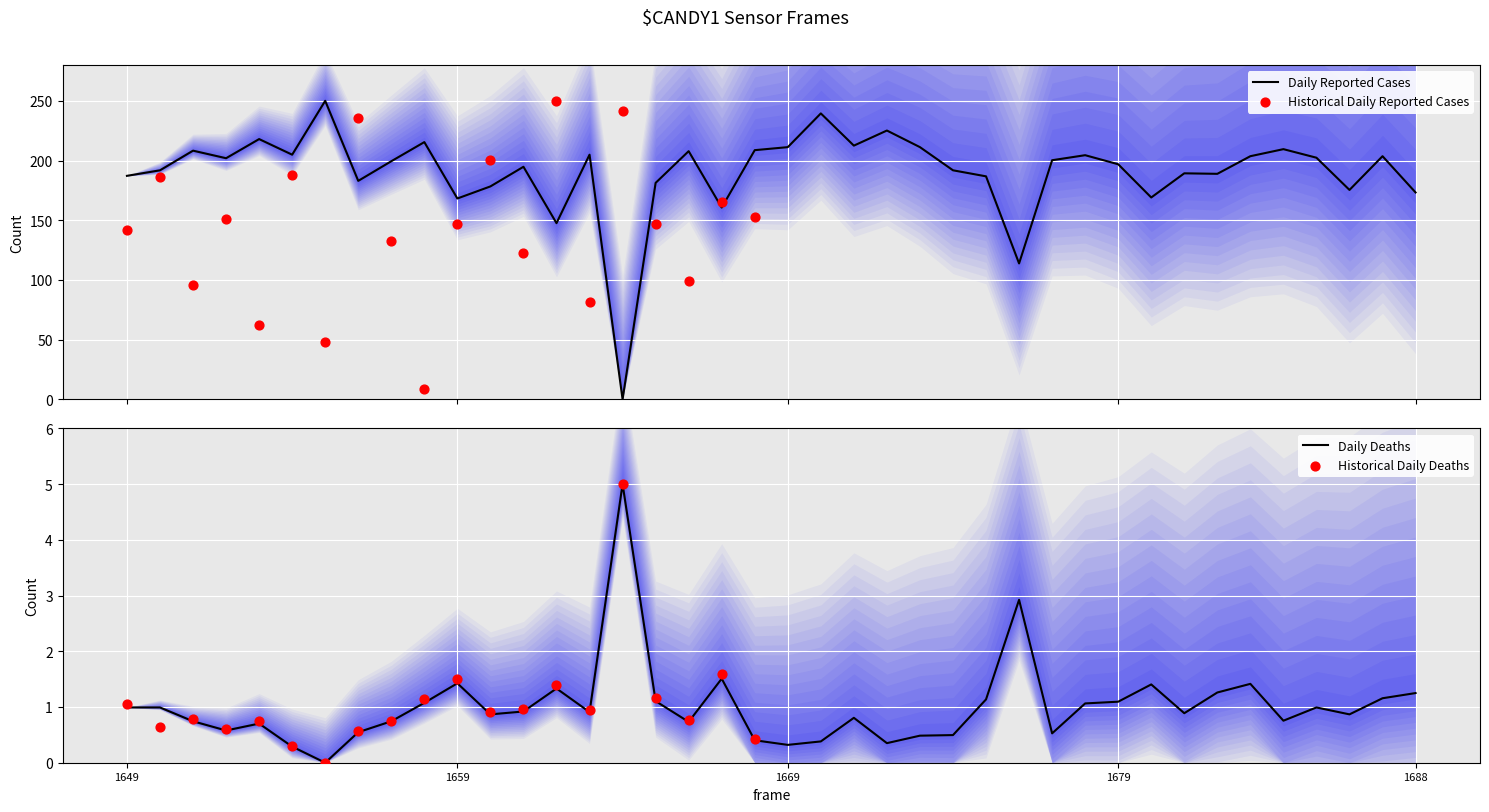

What is the highest value of the Daily Reported Cases series?

250.0